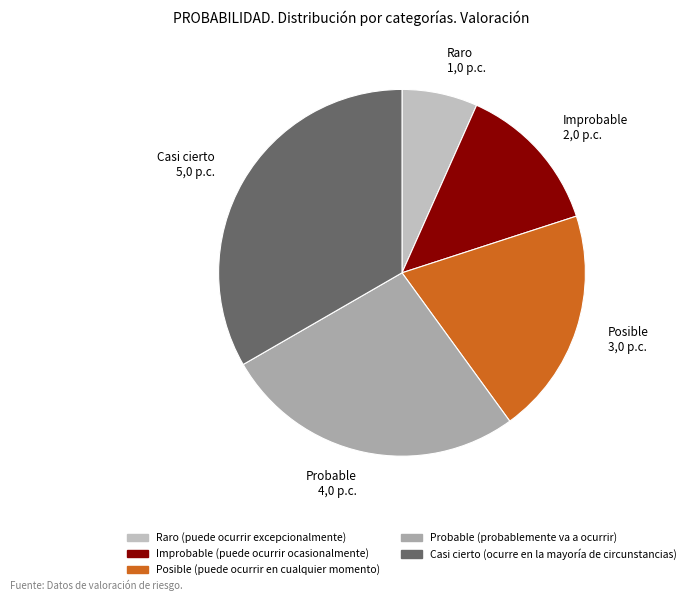

How many segments does this pie chart have?

5